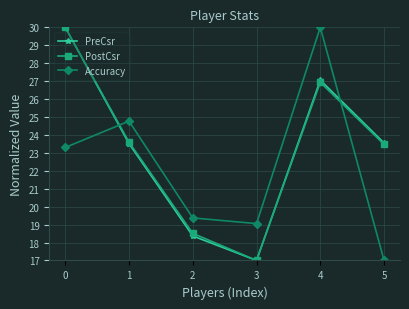

What is the value of the Accuracy point at the 4th from the left?

19.1